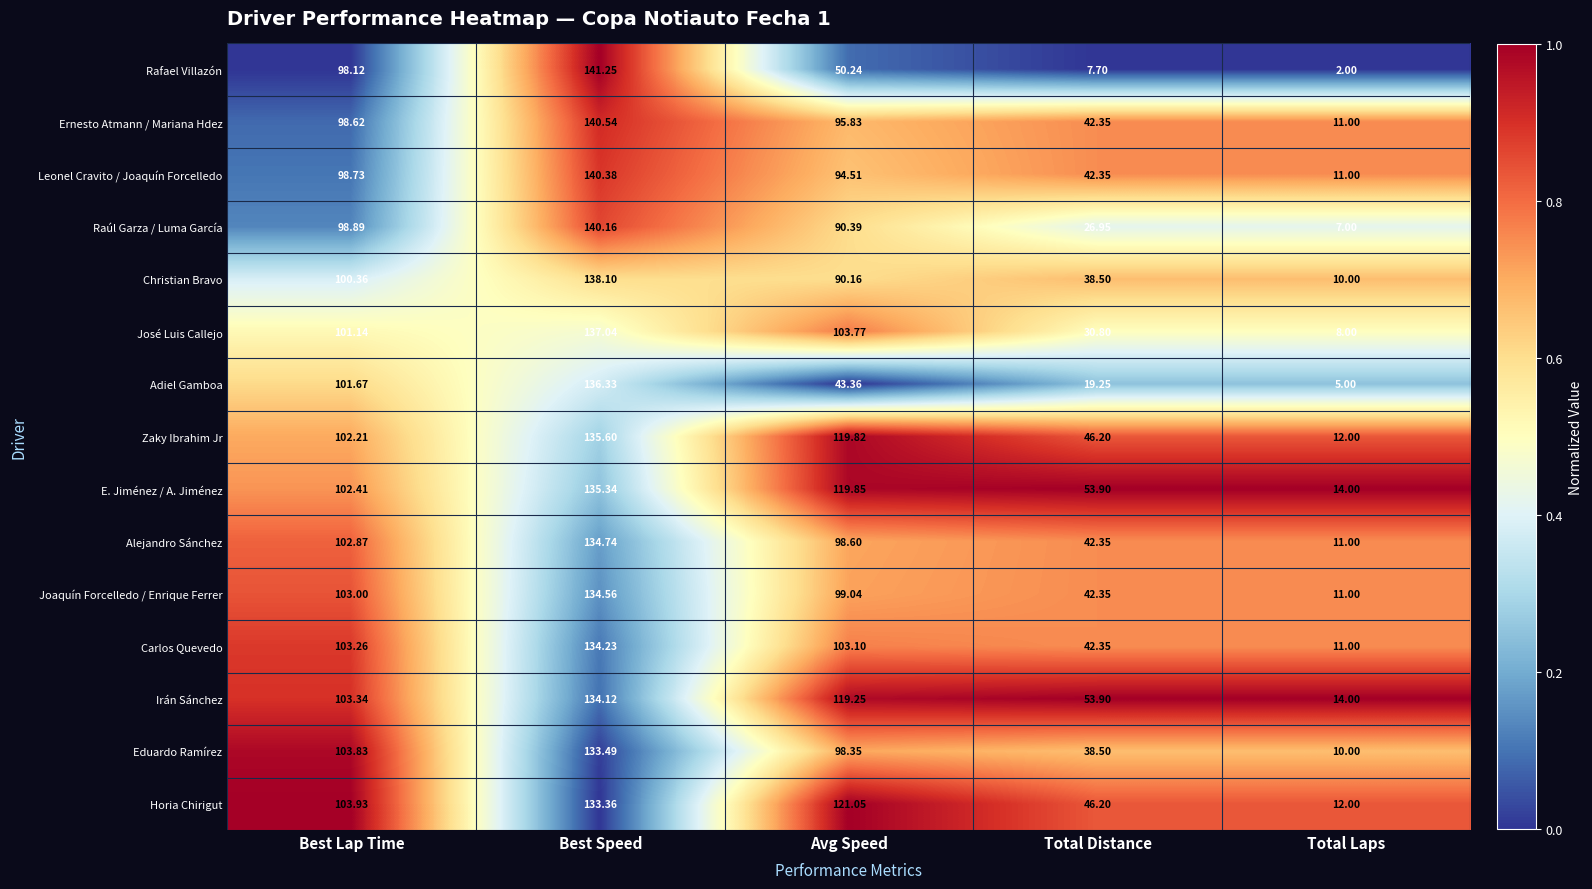

Between Best Lap Time and Total Laps, which series saw the biggest shift?

Adiel Gamboa